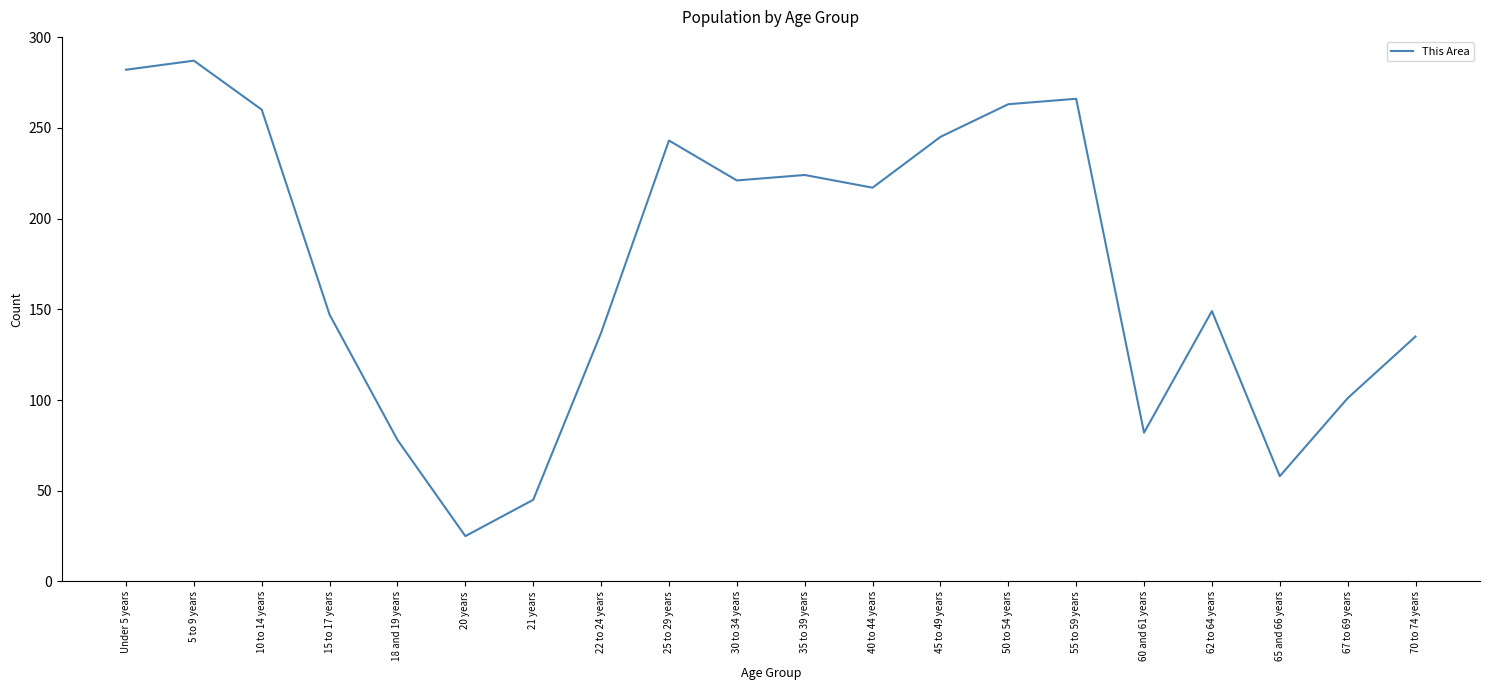

How many interior local peaks (higher than both neighbors) does the data have?

5